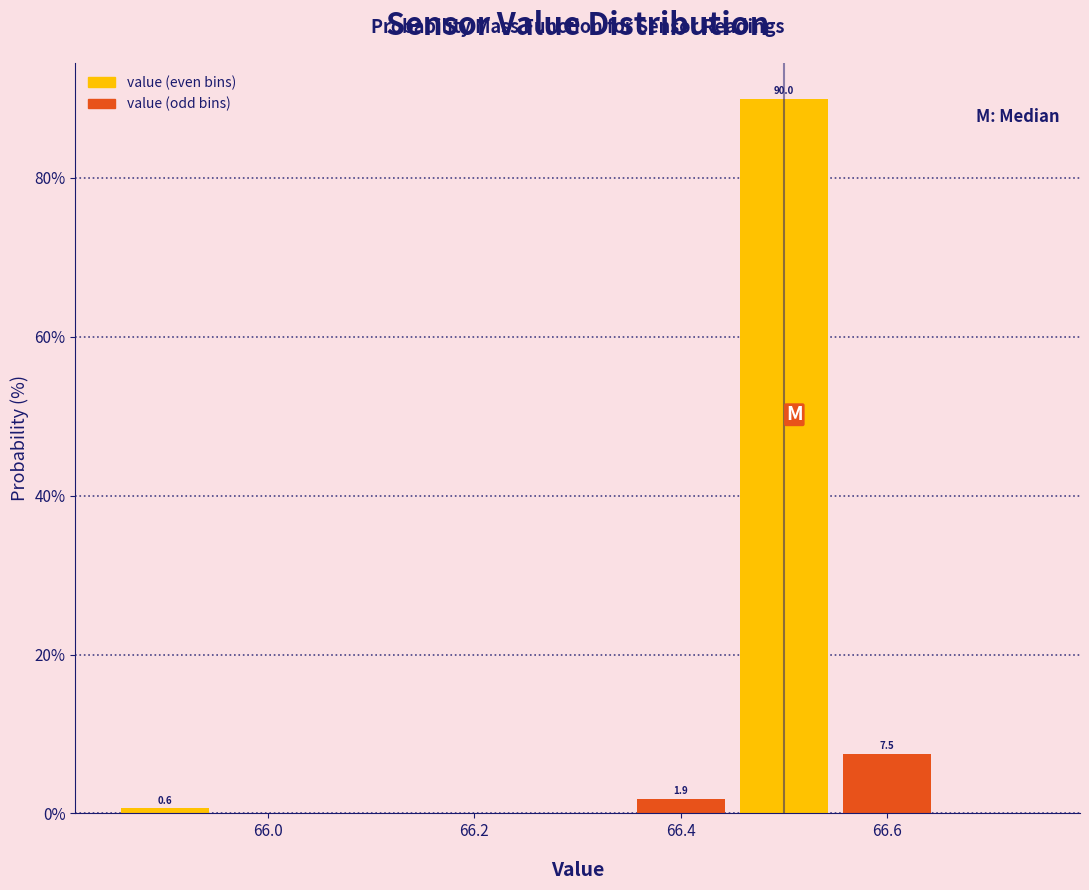

Over which range of the x-axis is the bar tallest?

66.45 to 66.55